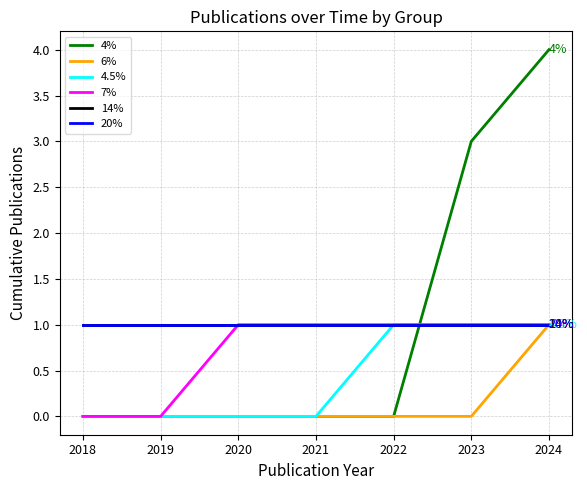

What is the maximum value shown in the chart?

4